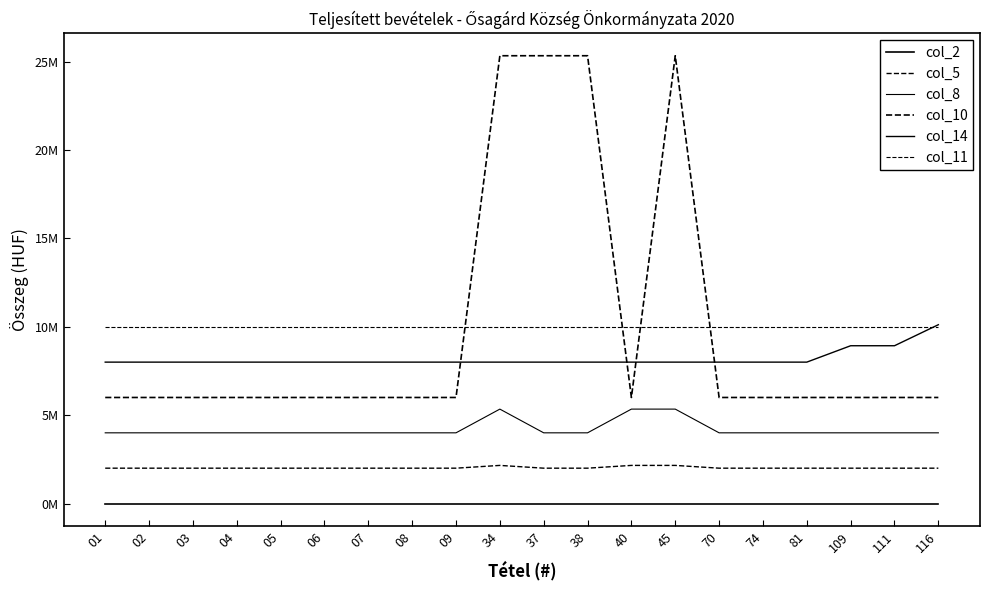

Does the chart display data point markers on the line(s)?

No